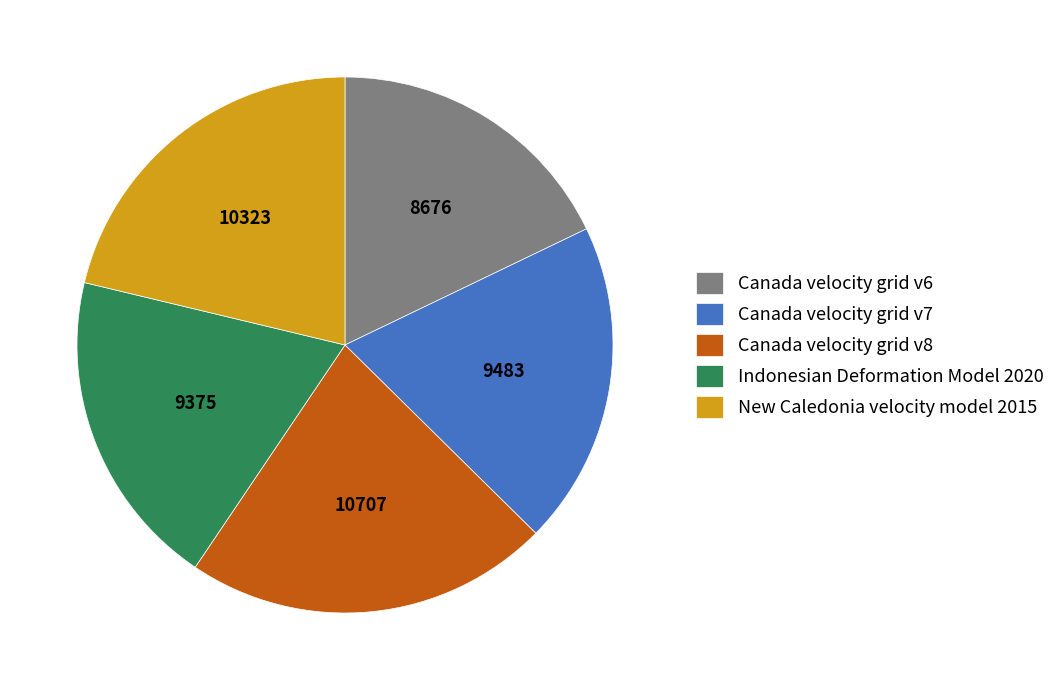

Do Canada velocity grid v8 and Canada velocity grid v6 together represent more than half of the pie?

No